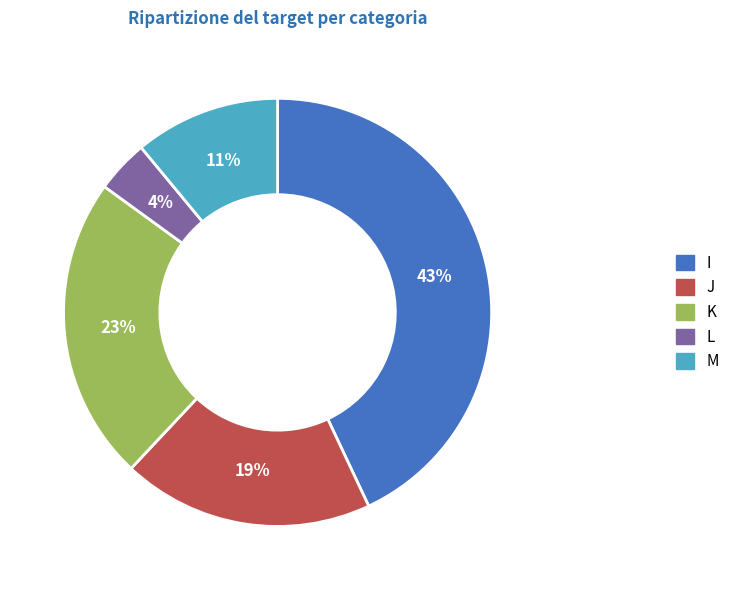

Does L account for over 50% of the chart?

No